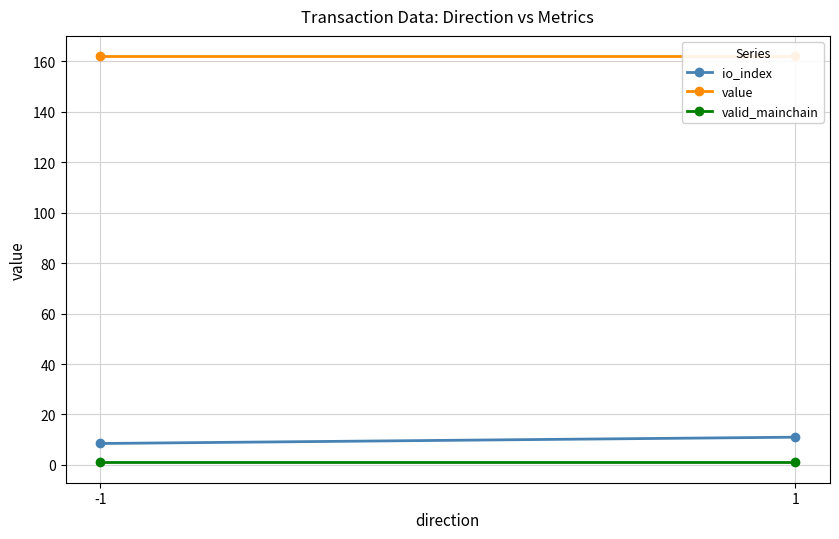

True or false: value has a value of 162.0 at -1.

True